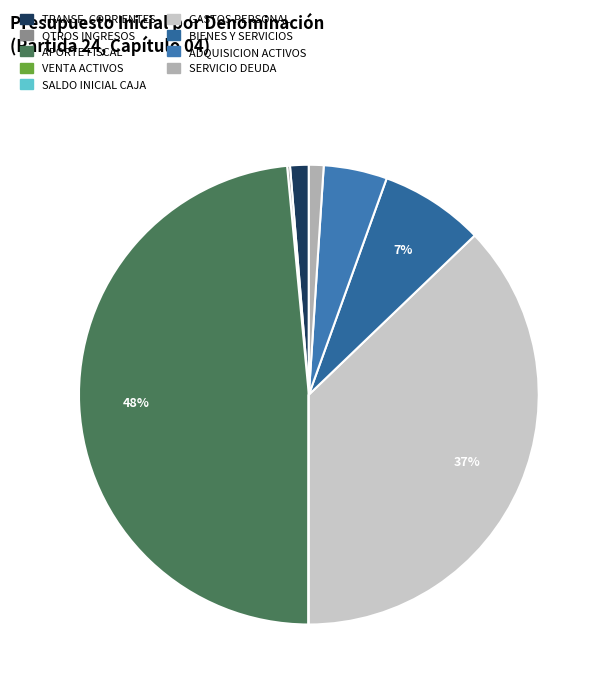

To the nearest percent, what is the average slice percentage?

11%